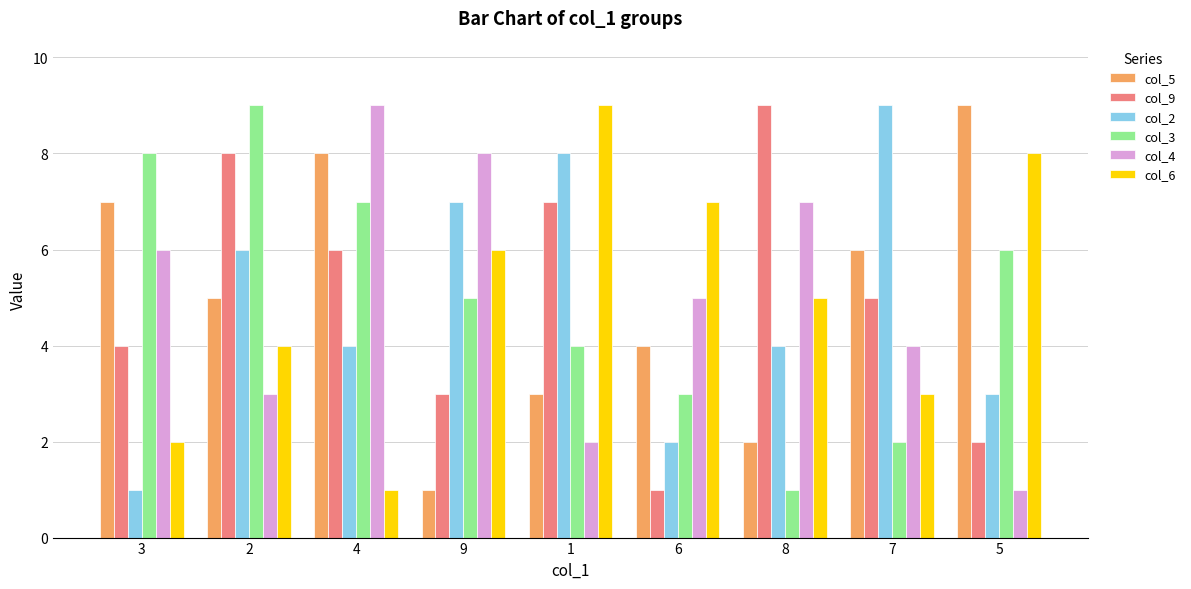

How many bars are there in each group?

6